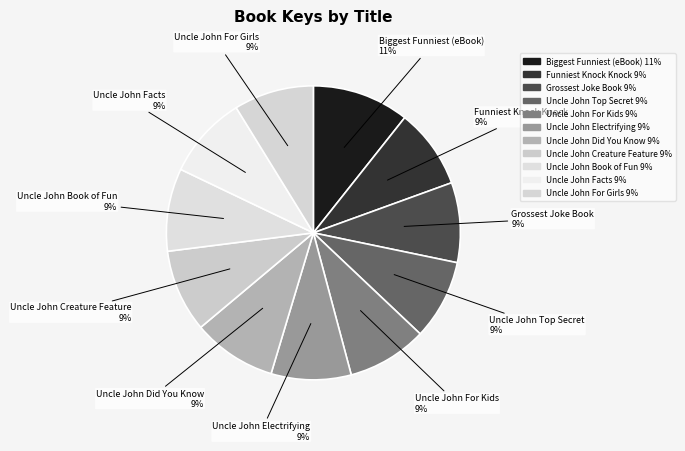

What percentage is the Funniest Knock Knock slice, to the nearest percent?

9%